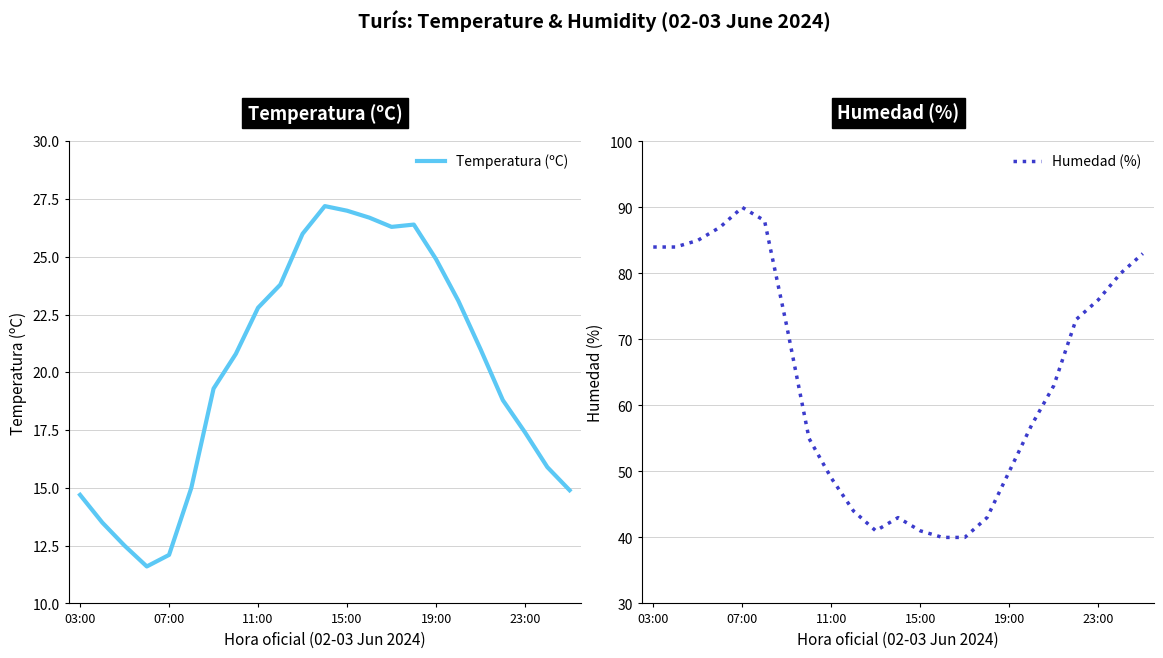

What are all the series names shown in the legend?

Temperatura (ºC), Humedad (%)